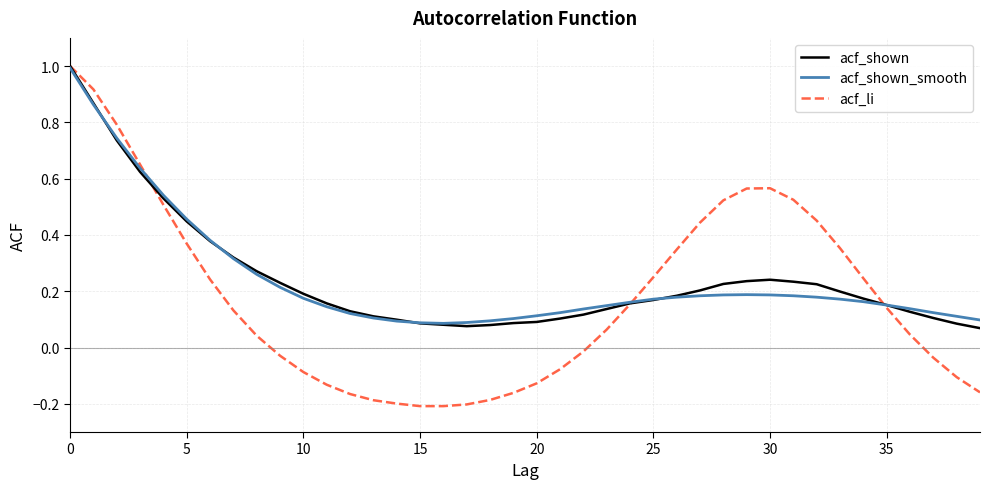

How many lines are shown in the chart?

3